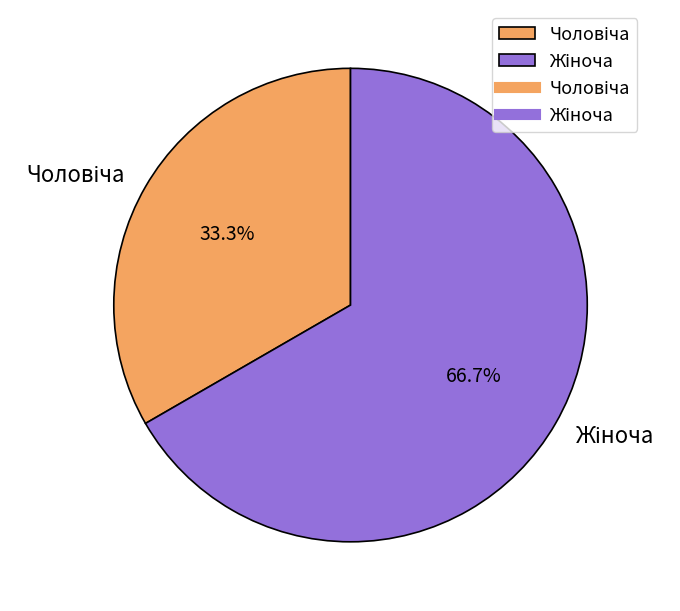

Is there a majority slice in this chart?

Yes